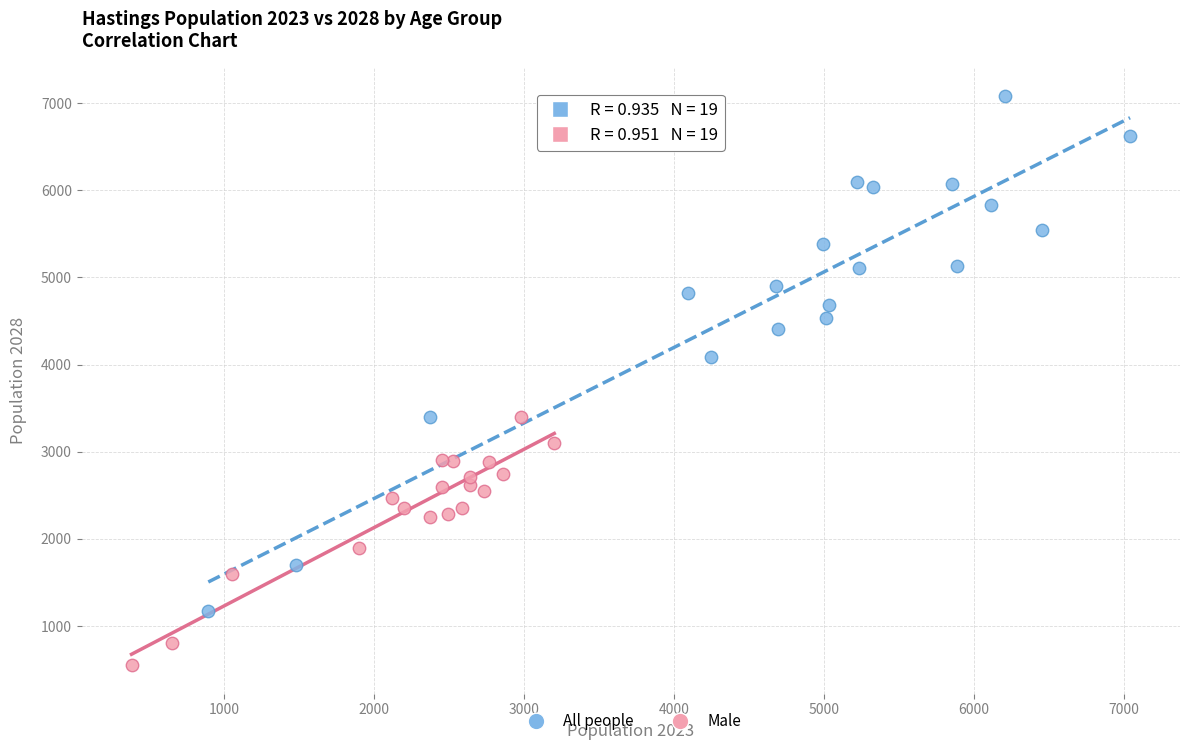

Which series contains the lowest Y value?

Male